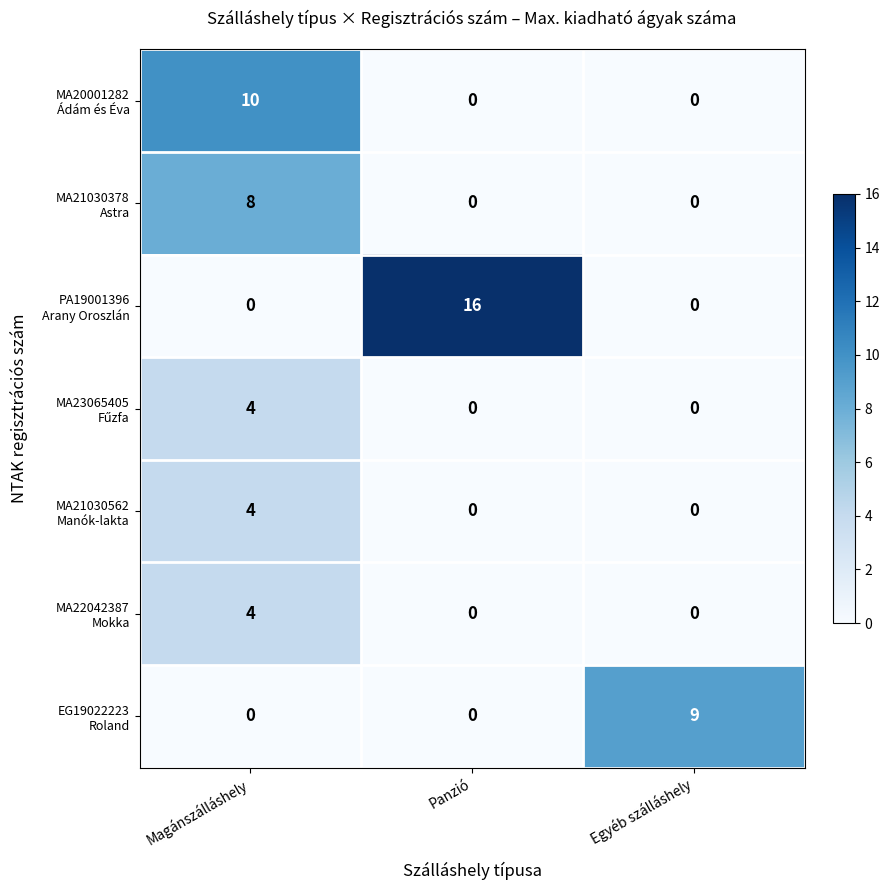

What is the difference between the highest and lowest values at Magánszálláshely?

10